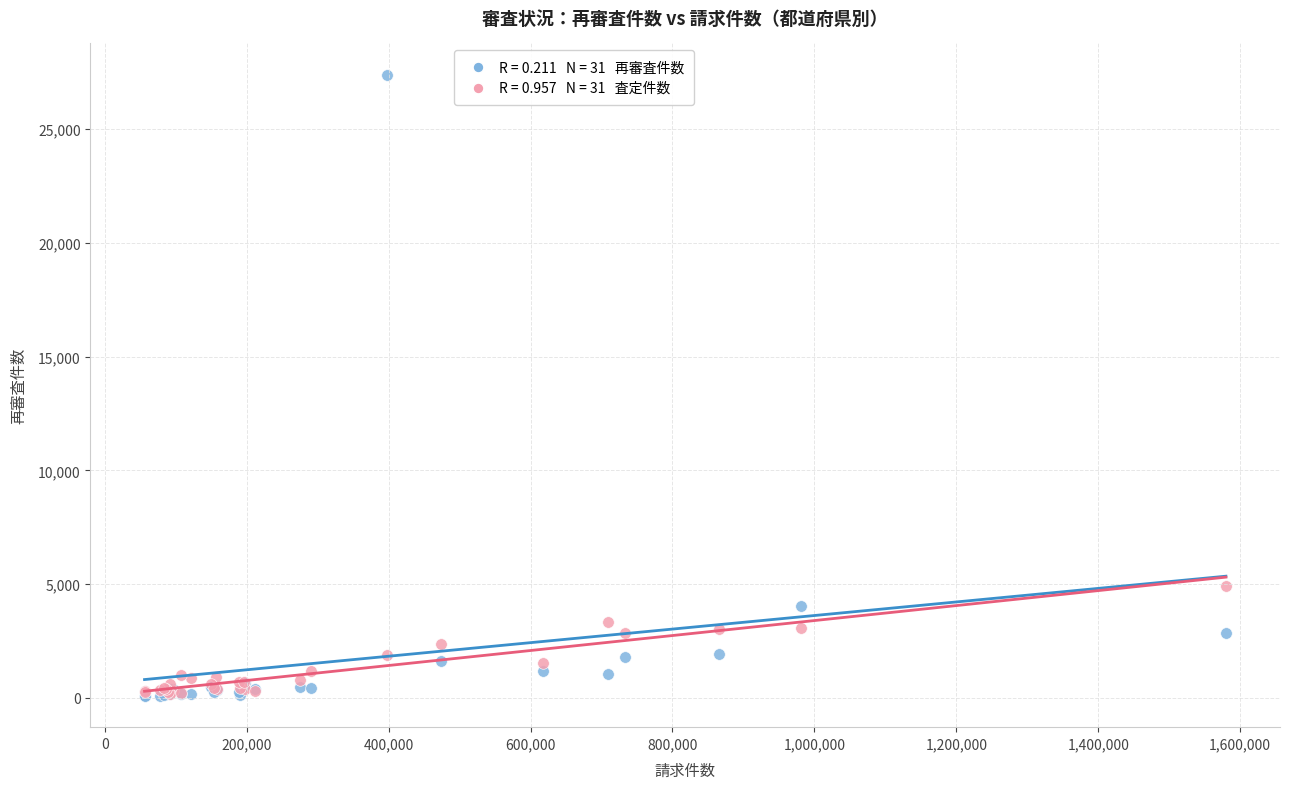

Across all series, what Y value is closest to 13737?

4923